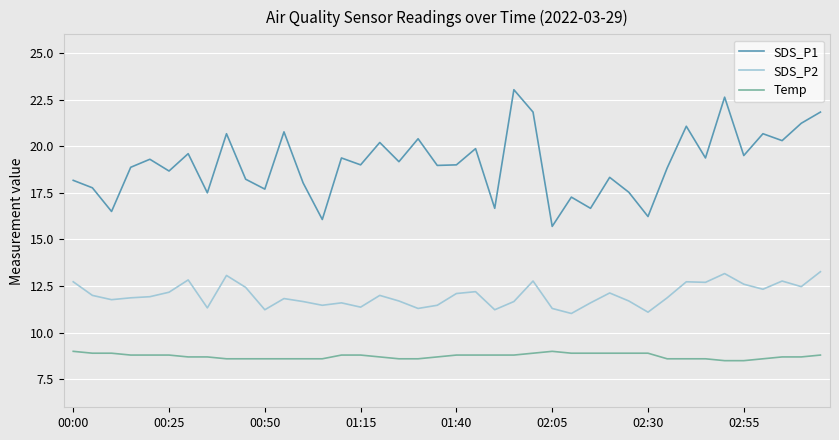

What is the difference between the maximum and minimum values in the SDS_P2 series?

2.2